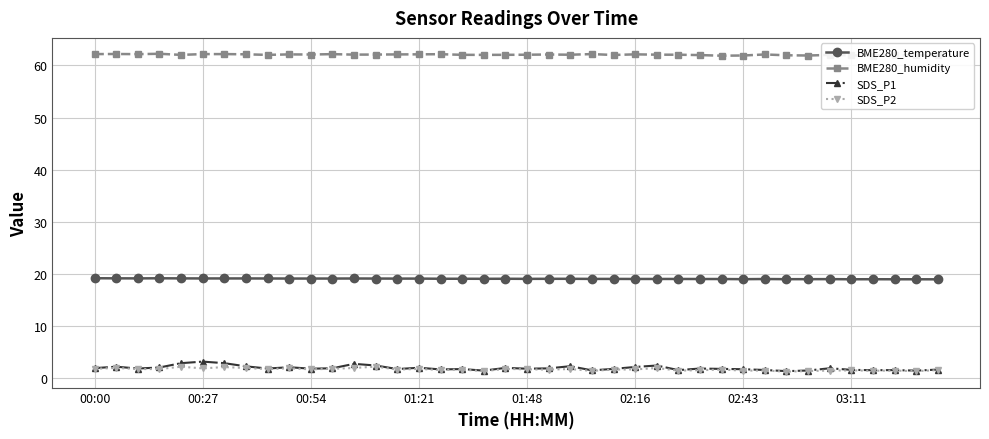

True or false: SDS_P2 and BME280_temperature intersect in this chart.

False